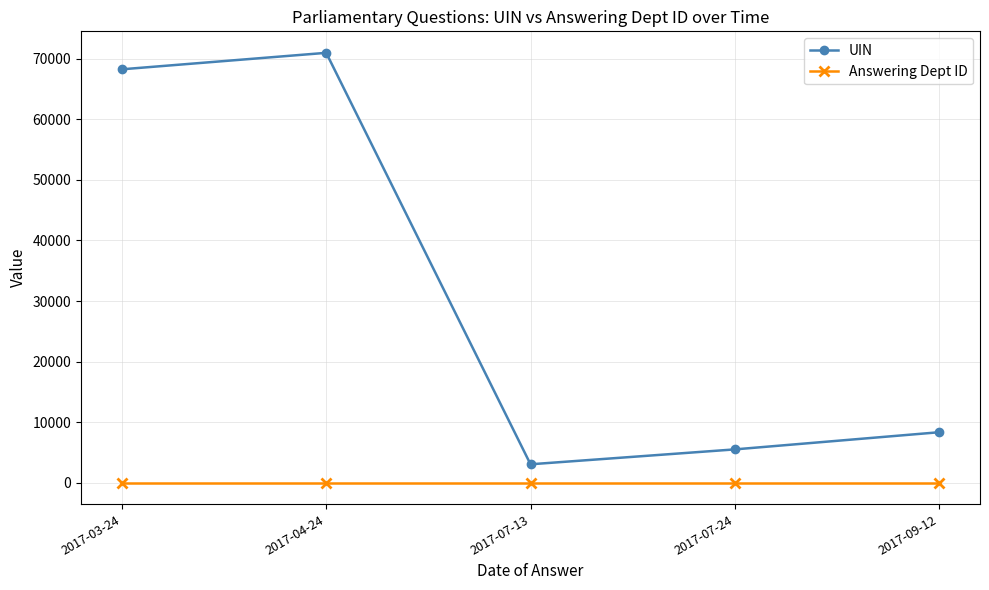

Which series has the largest total across all categories?

UIN